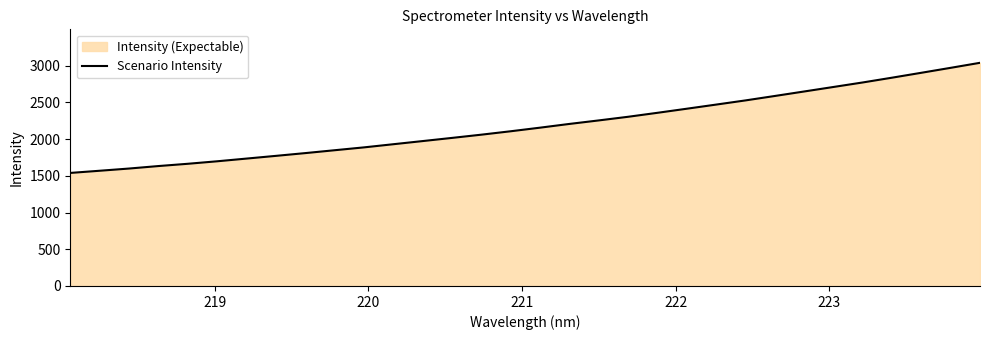

What is the sum of all values?

69980.6